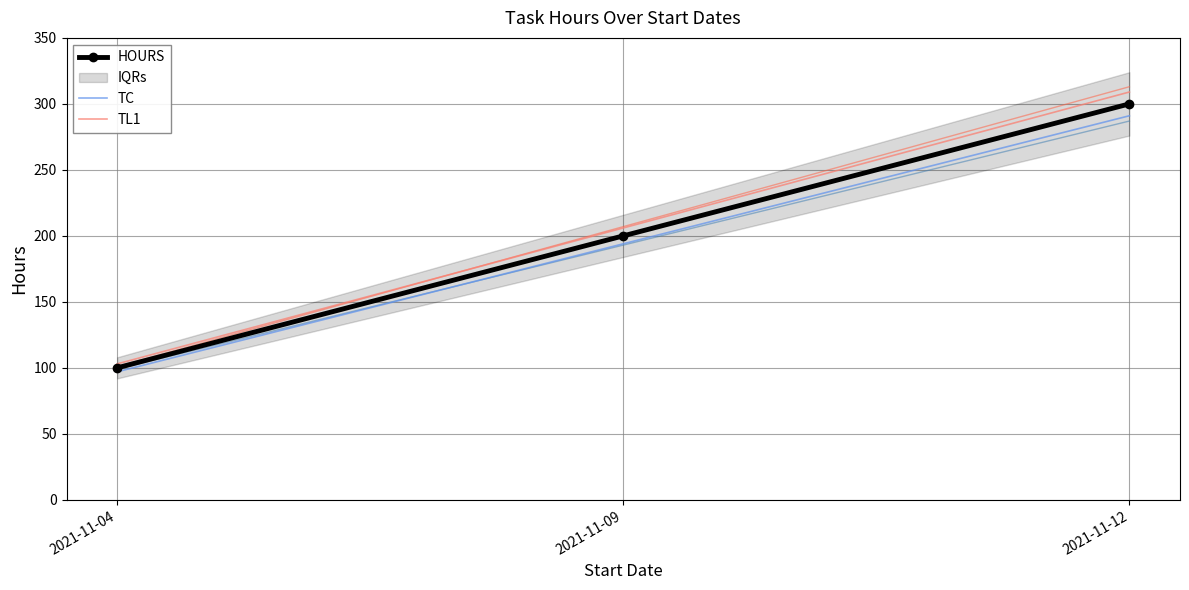

Rank the series by their maximum value, from highest to lowest.

TL1, HOURS, TC